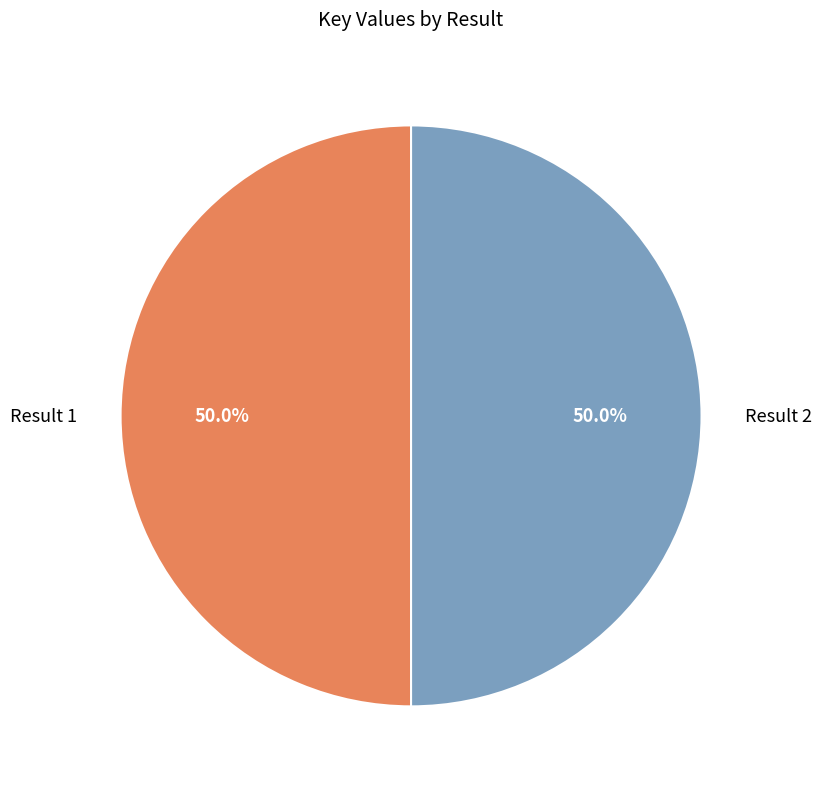

Is it true that Result 1 is 60% of the pie?

False